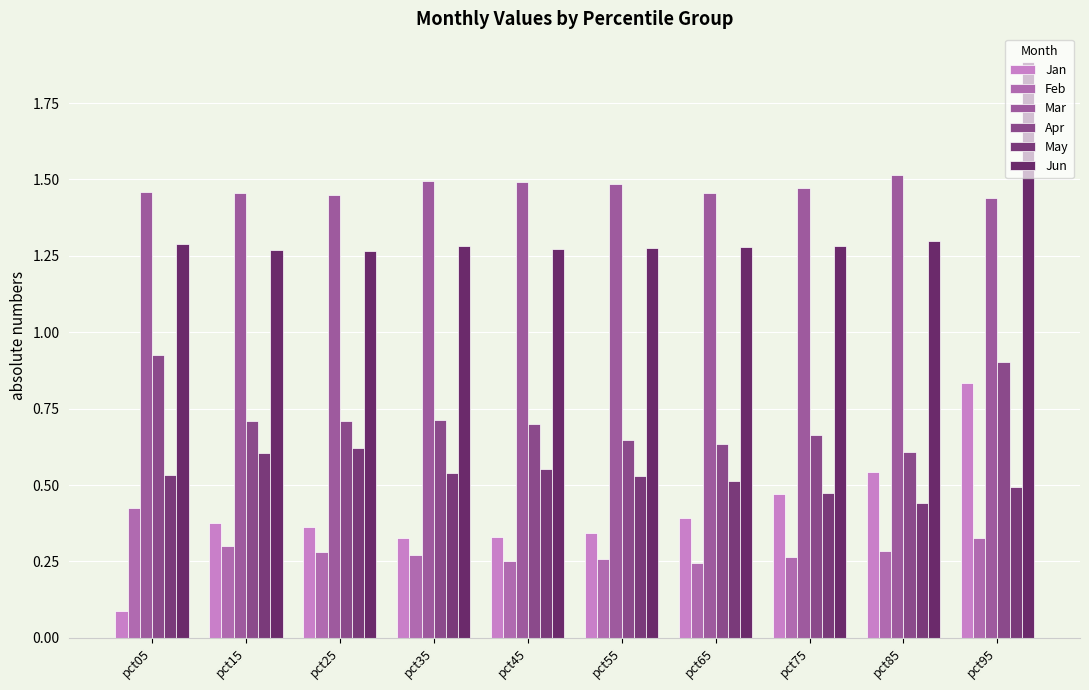

What is the approximate value of Jun at pct25?

1.3